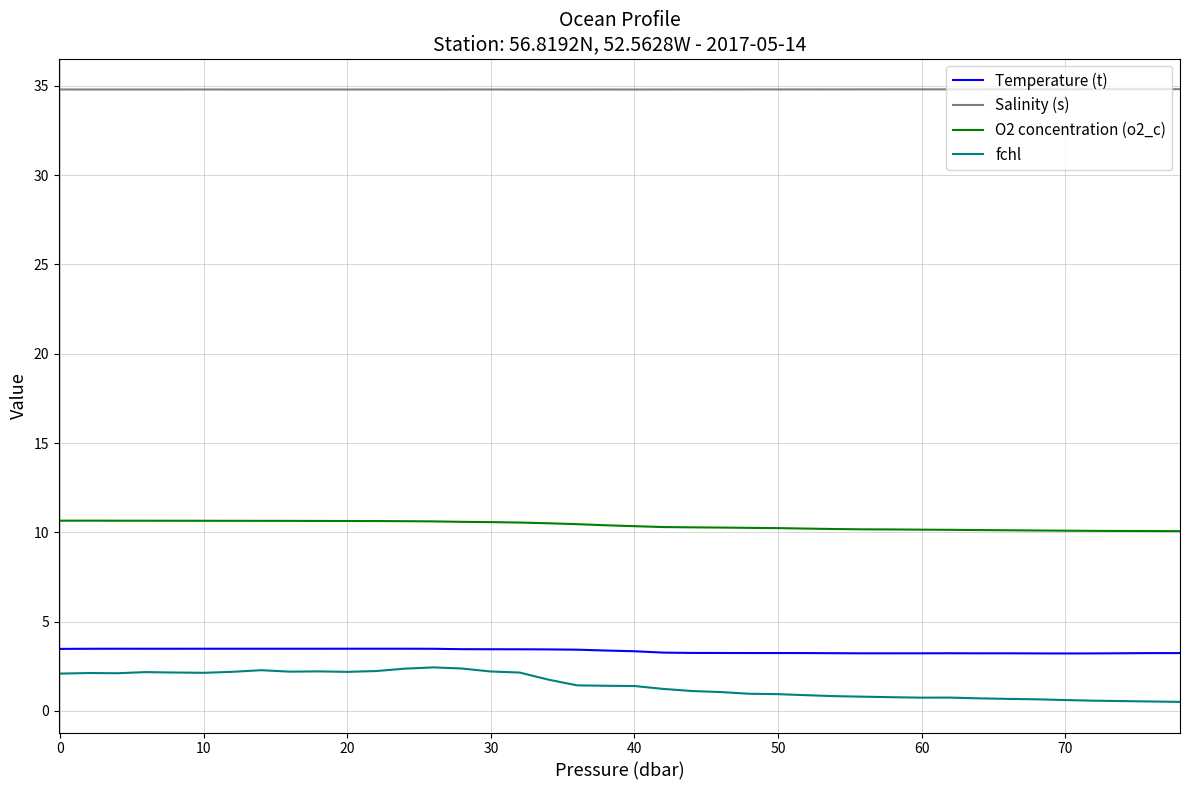

What is the maximum value for Salinity (s)?

34.8